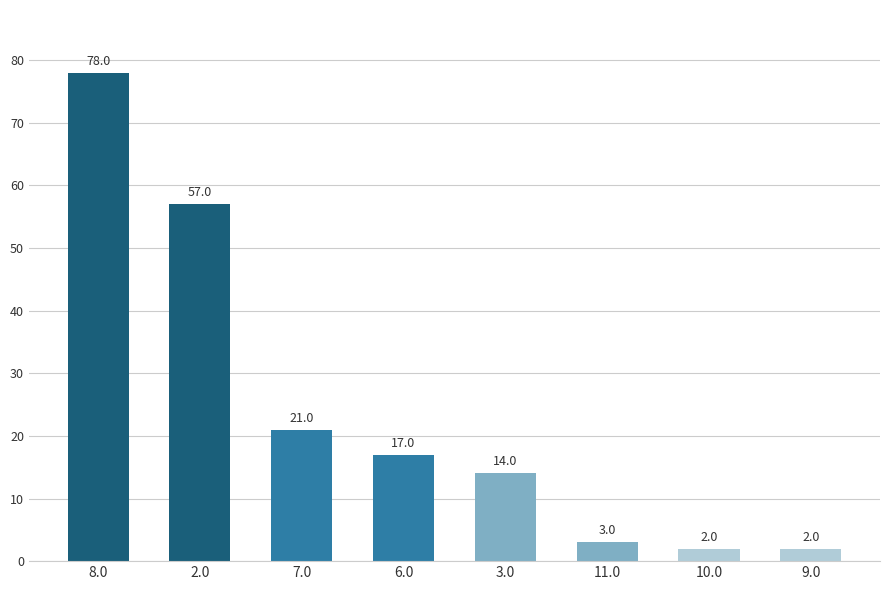

What is the sum of all values?

194